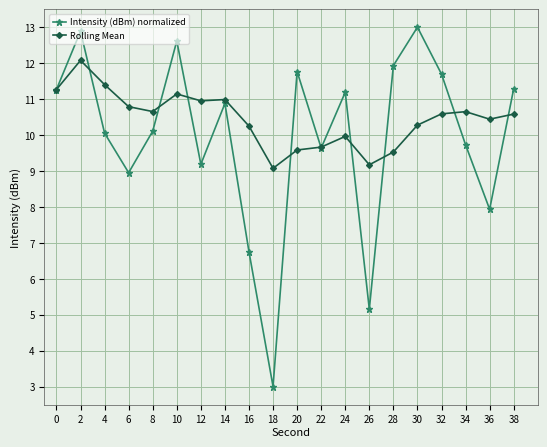

Where is Intensity (dBm) normalized nearest to the value 8?

36